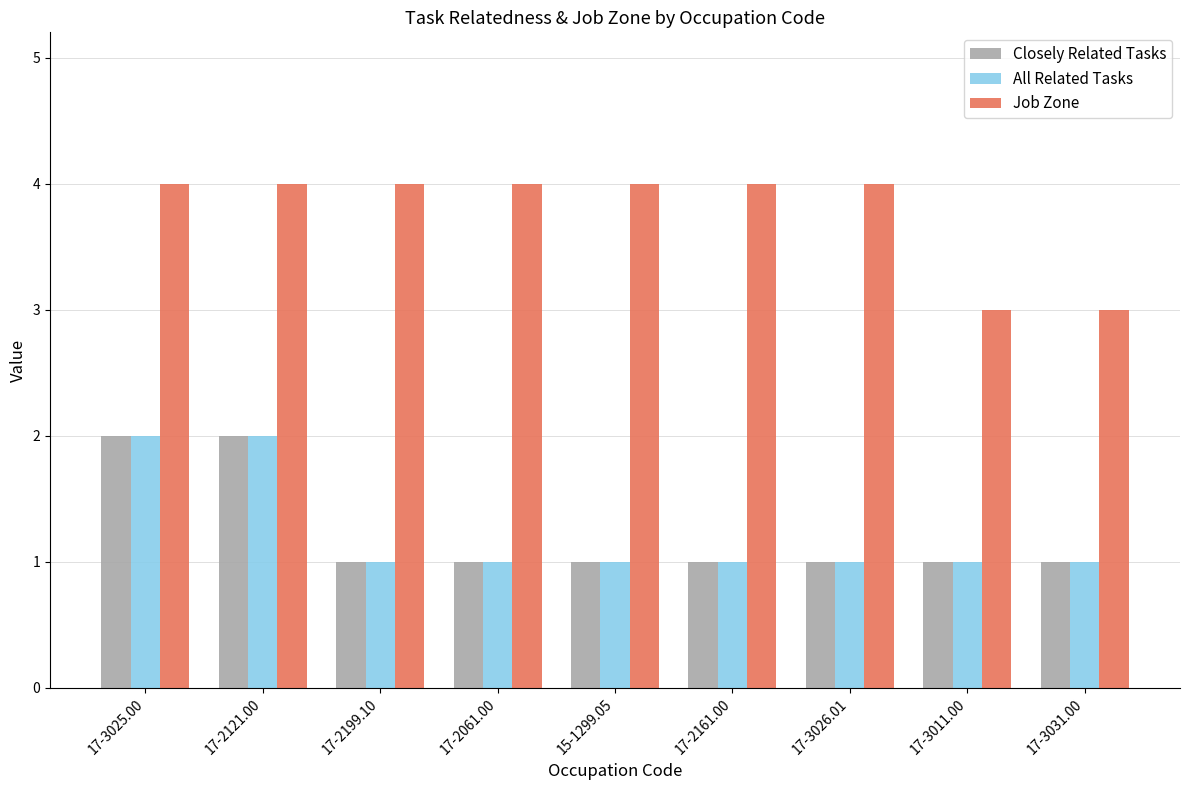

Is the value of All Related Tasks at 17-2061.00 greater than the value of Job Zone at 17-3031.00?

No